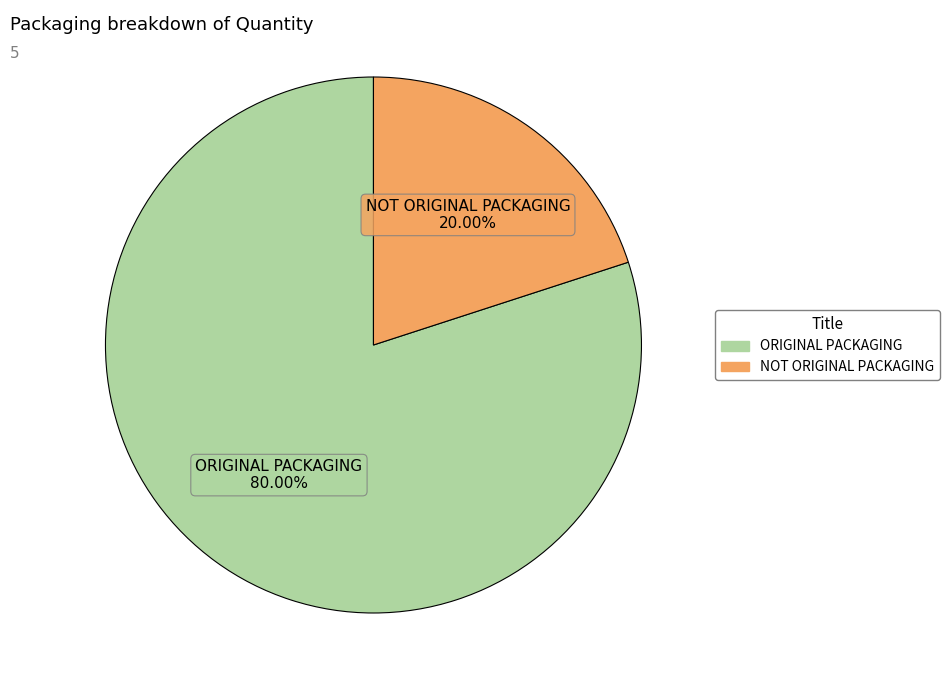

Which has a higher value, ORIGINAL PACKAGING or NOT ORIGINAL PACKAGING?

ORIGINAL PACKAGING